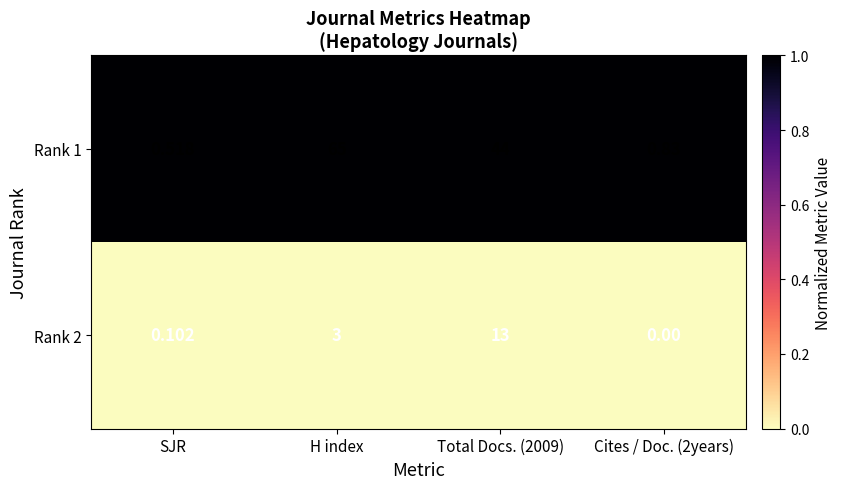

Where does the Rank 1 series first go above 44?

H index